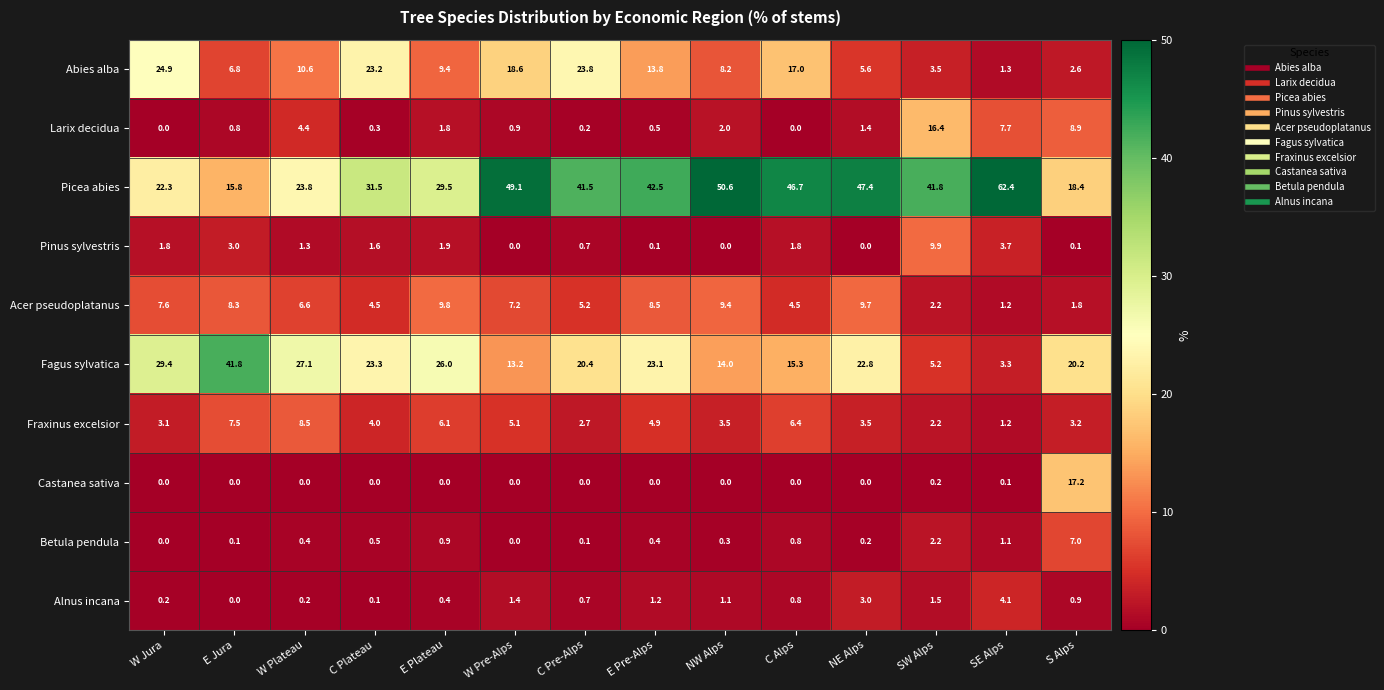

Is it true that Fraxinus excelsior equals 5.1 at W Pre-Alps?

True